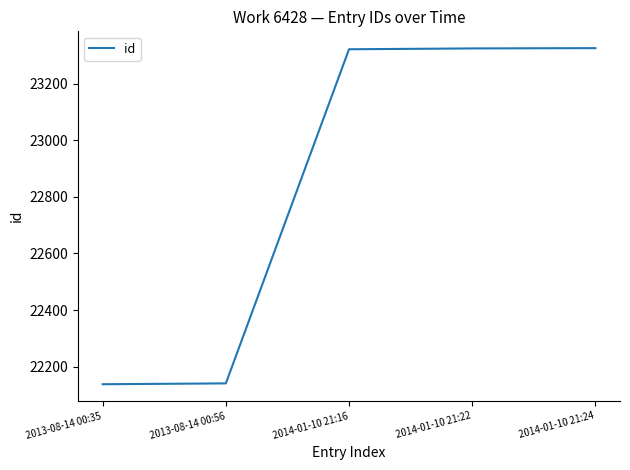

What is the difference between the maximum and minimum values?

1187